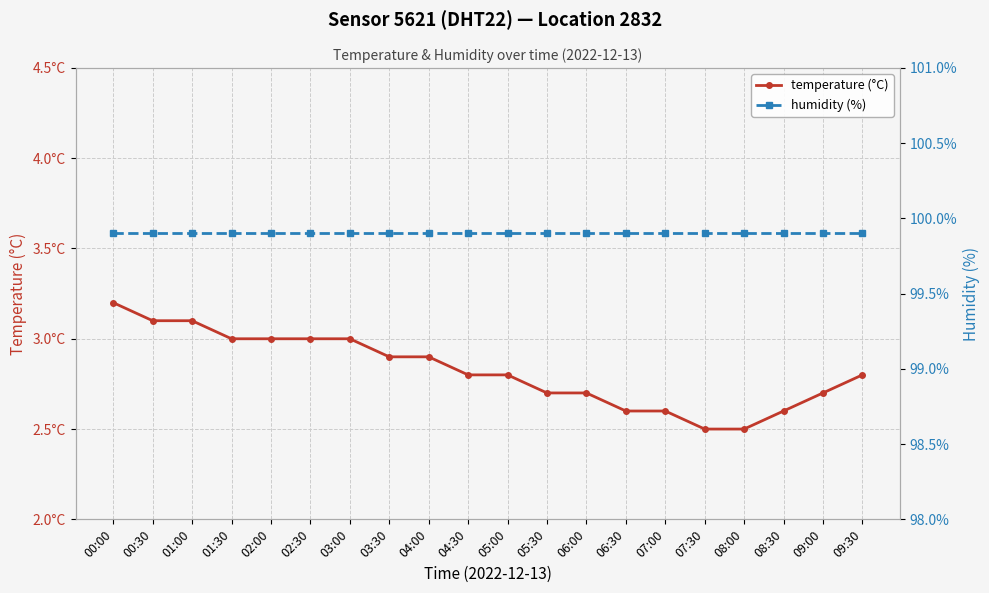

What position from the right is 08:30?

3